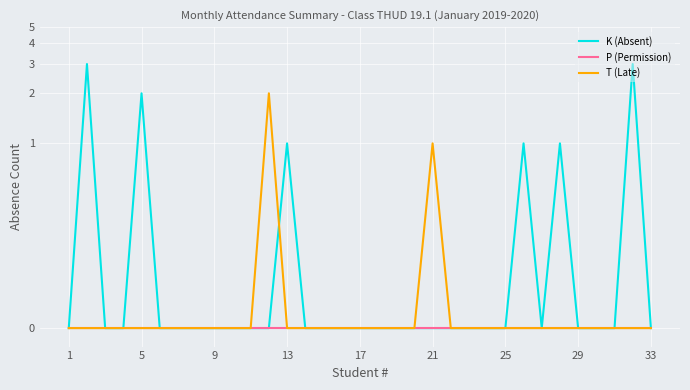

Rank the series by their maximum value, from lowest to highest.

P (Permission), T (Late), K (Absent)